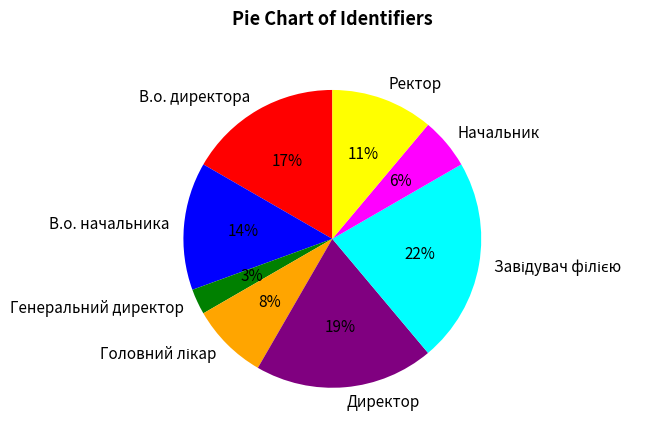

Which has a higher value, Генеральний директор or В.о. директора?

В.о. директора